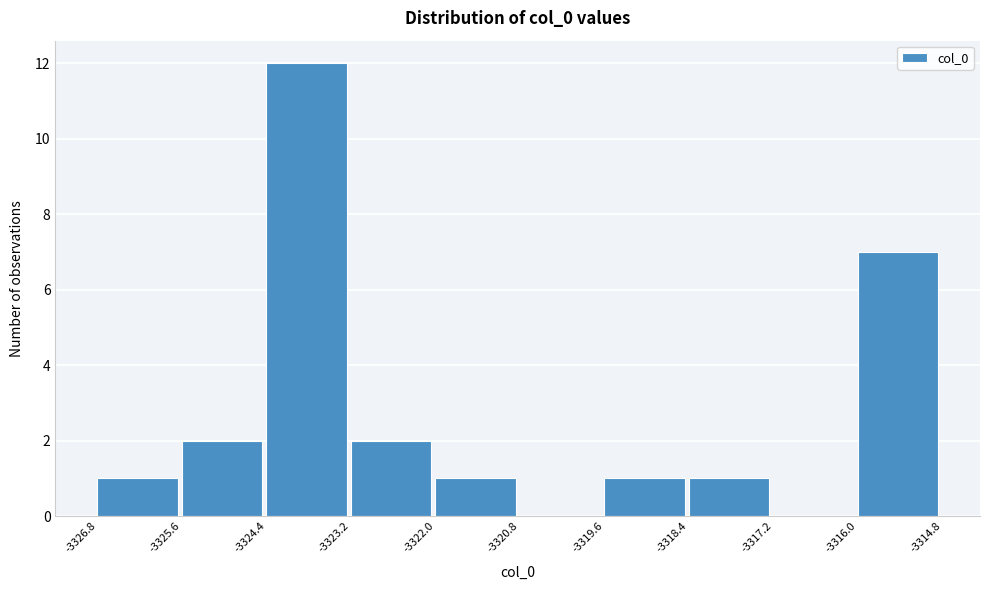

Reading left to right, transcribe this chart: for each bar, give the range it covers on the x-axis and its height. The values are not printed on the chart, so give them approximately, as read against the axis.

-3326.8 to -3325.6: 1
-3325.6 to -3324.4: 2
-3324.4 to -3323.2: 12
-3323.2 to -3322.0: 2
-3322.0 to -3320.8: 1
-3320.8 to -3319.6: 0
-3319.6 to -3318.4: 1
-3318.4 to -3317.2: 1
-3317.2 to -3316.0: 0
-3316.0 to -3314.8: 7